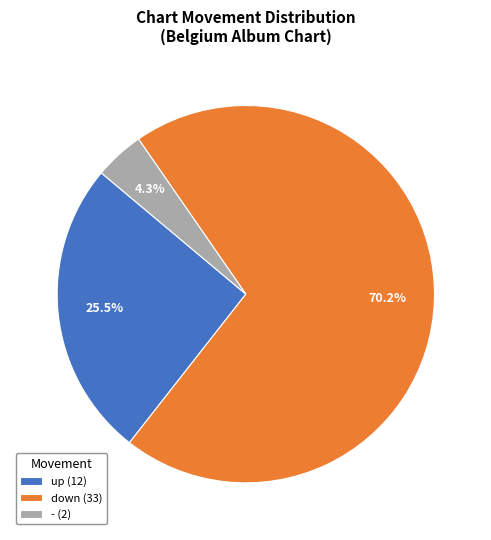

What percentage do - and up together represent?

29.8%